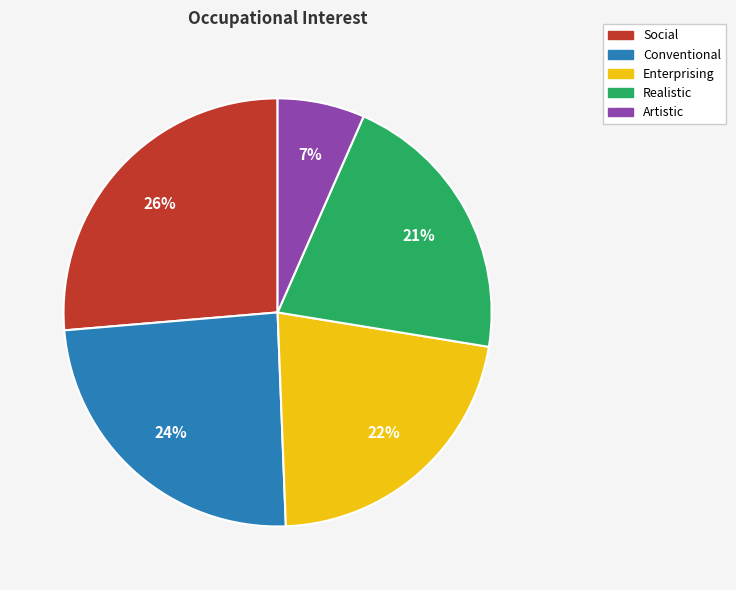

How many segments does this pie chart have?

5